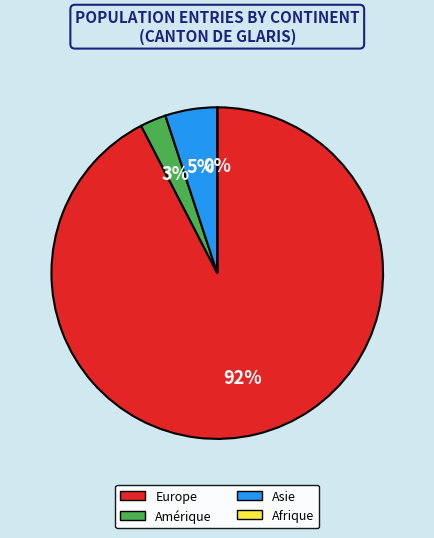

Does Asie represent more than half of the total?

No